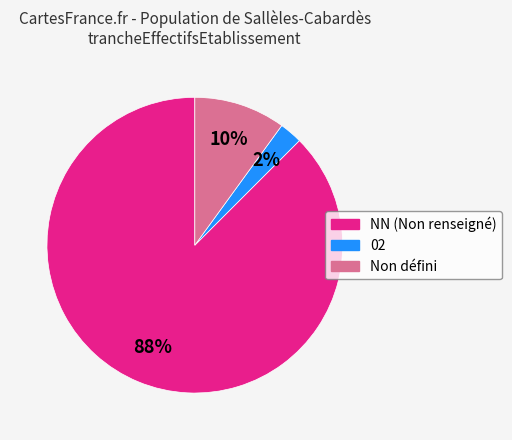

Is there a majority slice in this chart?

Yes